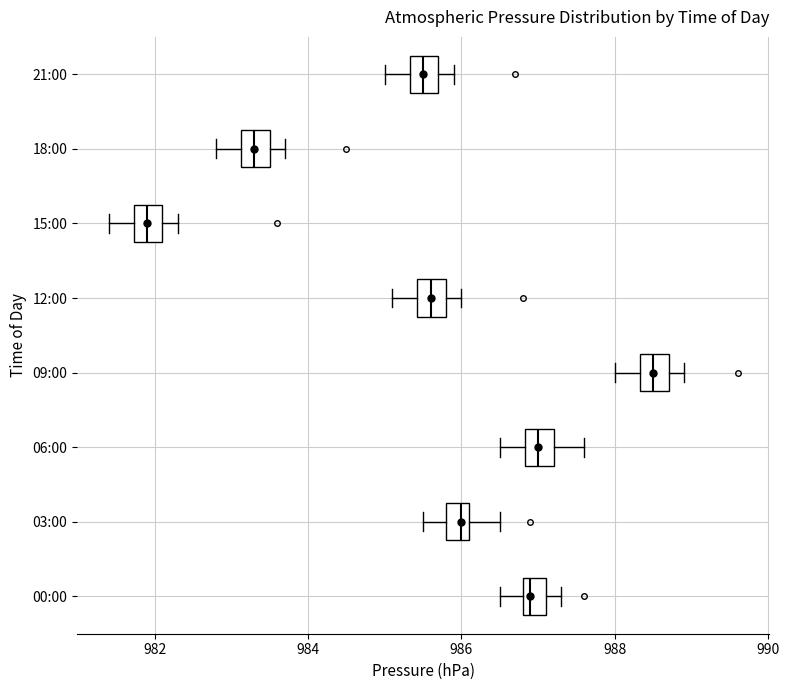

Reading bottom to top, read every box against the x-axis: the position of its median line, the range the box covers, and the ends of its whiskers. The values are not printed on the chart, so give them approximately, as read against the axis.

00:00: median 987.0, box 986.8 to 987.2, whiskers 986.6 to 987.4
03:00: median 986.0, box 985.8 to 986.2, whiskers 985.6 to 986.6
06:00: median 987.0, box 986.8 to 987.2, whiskers 986.6 to 987.6
09:00: median 988.6, box 988.4 to 988.8, whiskers 988.0 to 989.0
12:00: median 985.6, box 985.4 to 985.8, whiskers 985.2 to 986.0
15:00: median 982.0, box 981.8 to 982.2, whiskers 981.4 to 982.4
18:00: median 983.4, box 983.2 to 983.6, whiskers 982.8 to 983.8
21:00: median 985.6, box 985.4 to 985.8, whiskers 985.0 to 986.0